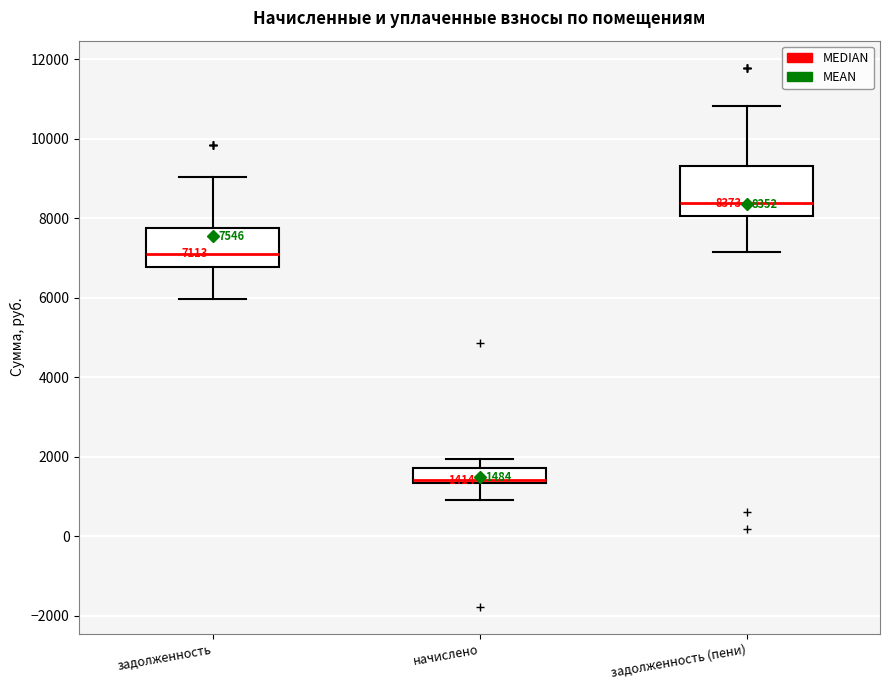

Comparing the boxes themselves (not the whiskers), which one is the tallest?

задолженность (пени)